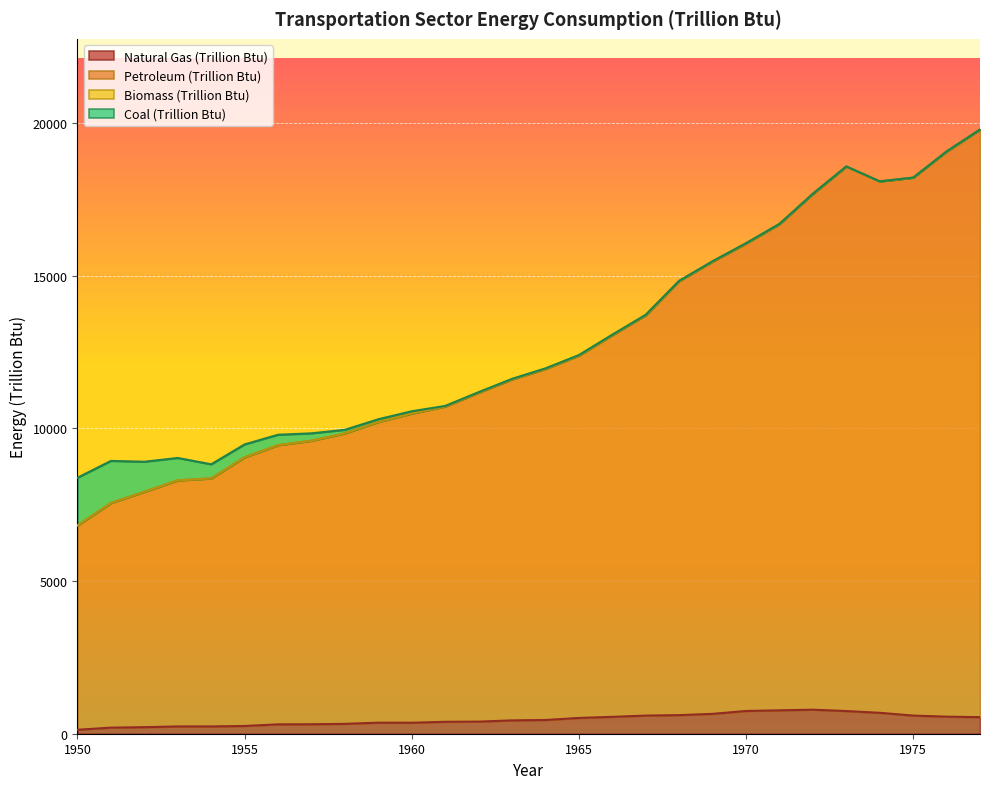

What value does the Natural Gas (Trillion Btu) series have at 1959?

361.6